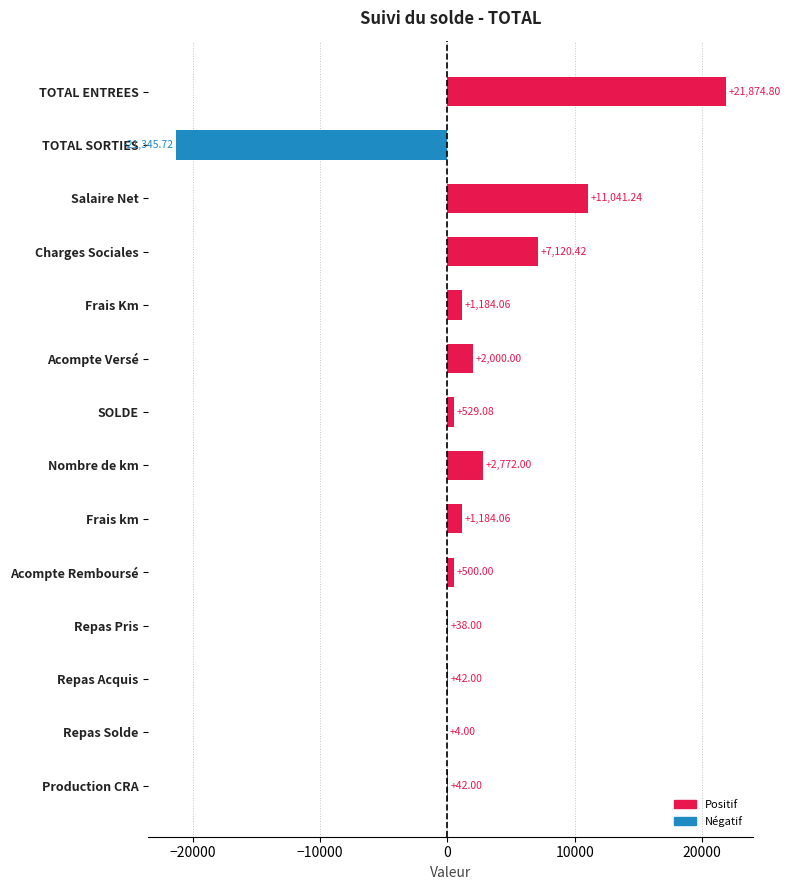

Which has a higher value, Repas Pris or Frais km?

Frais km